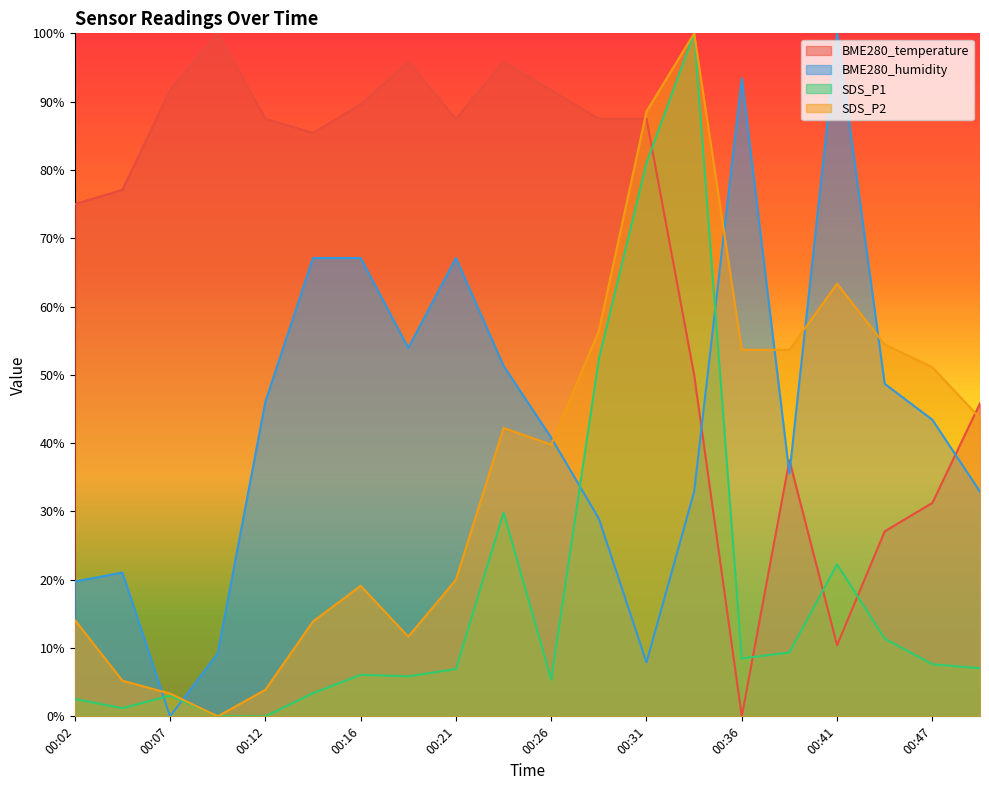

Which series changed the most between 00:02 and 00:44?

BME280_temperature